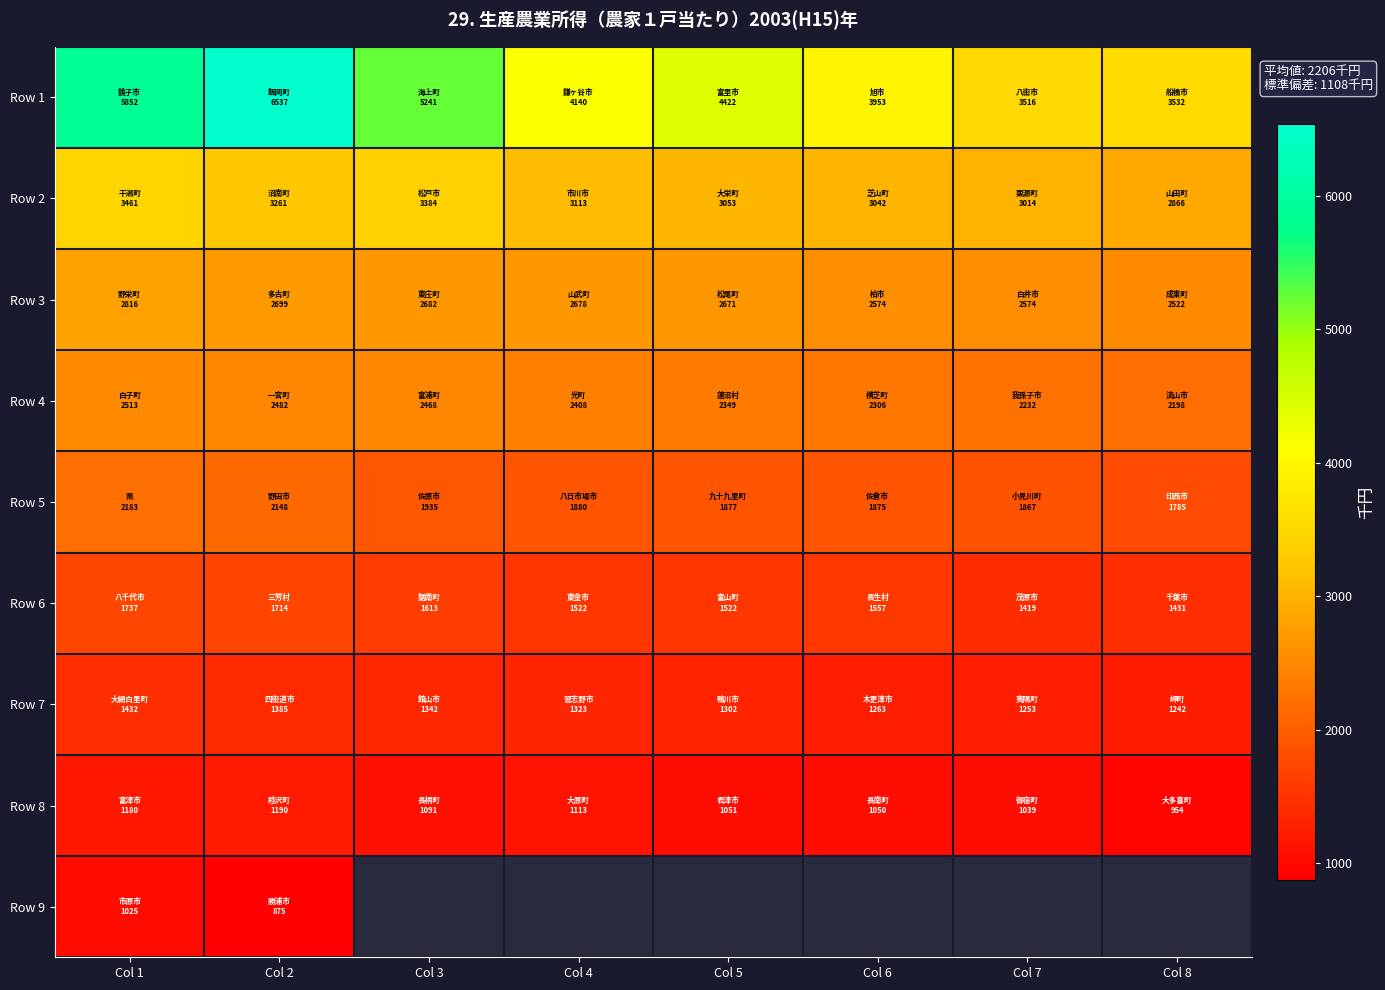

Is the value of Row 7 at Col 4 greater than the value of Row 2 at Col 5?

No